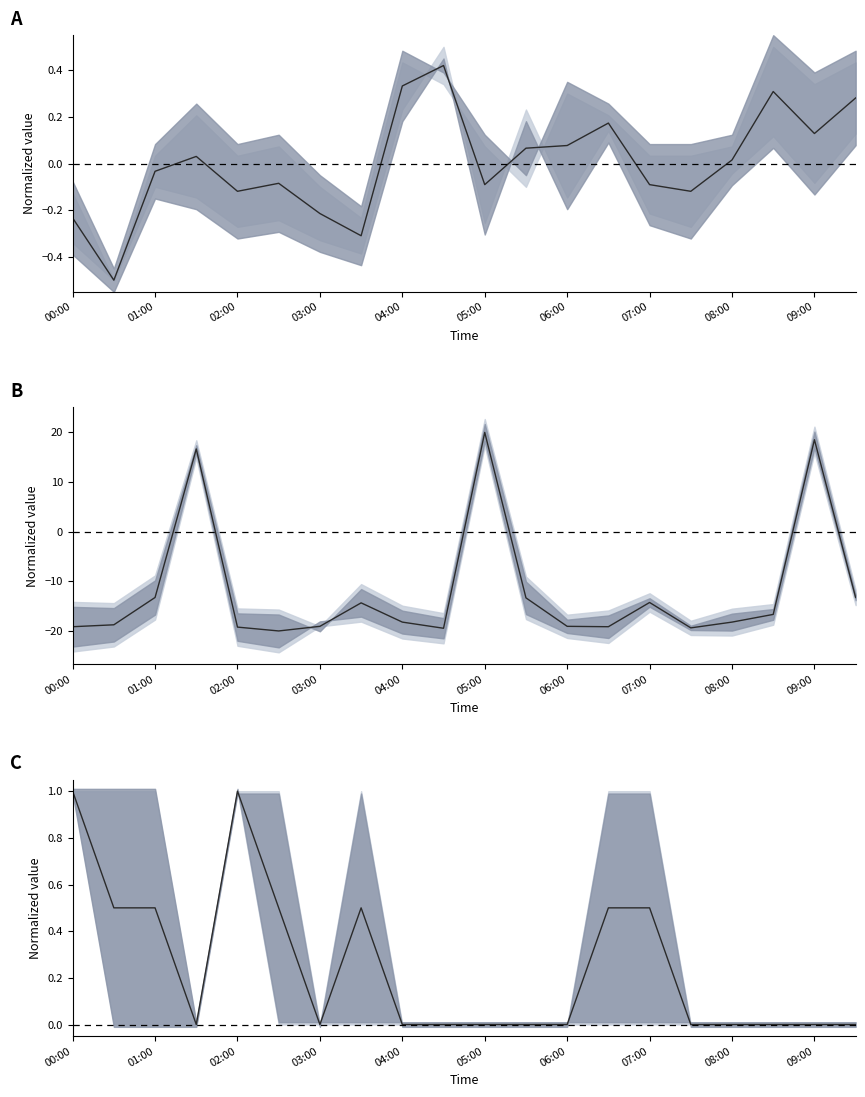

Does the chart have visible grid lines?

No